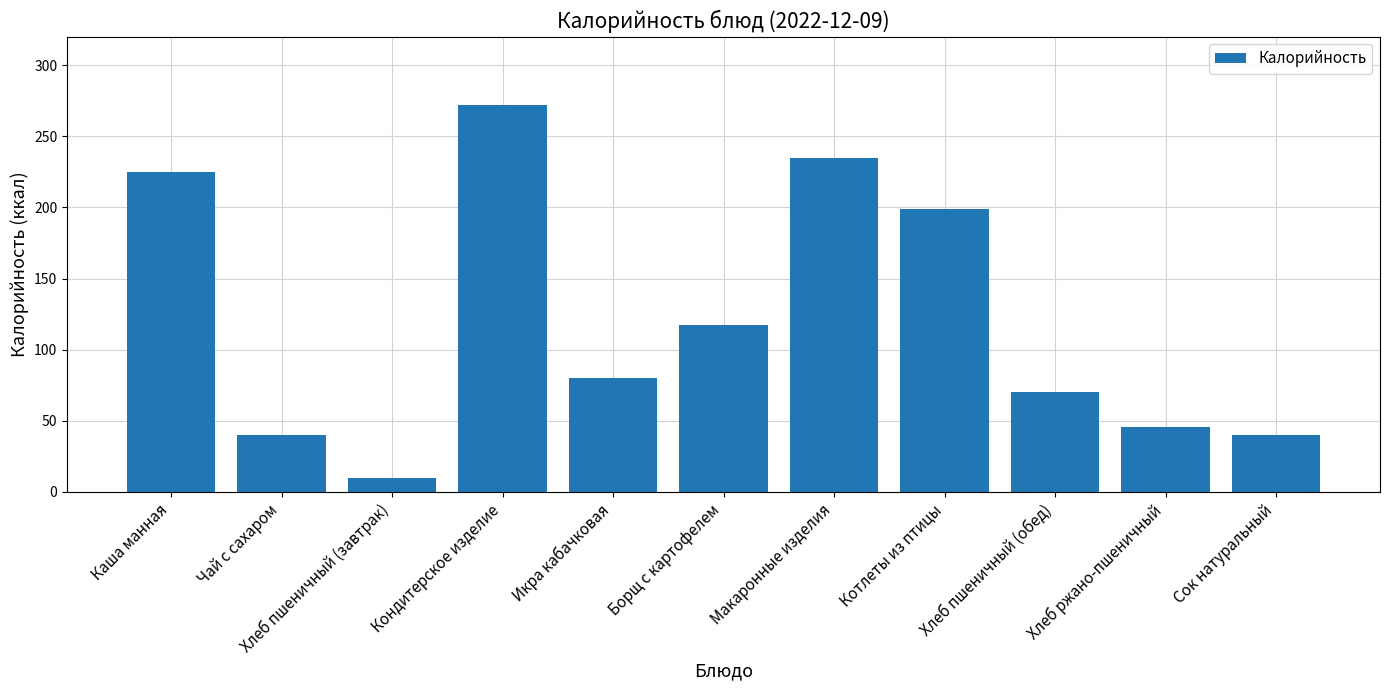

At which label does the data first exceed 80?

Каша манная